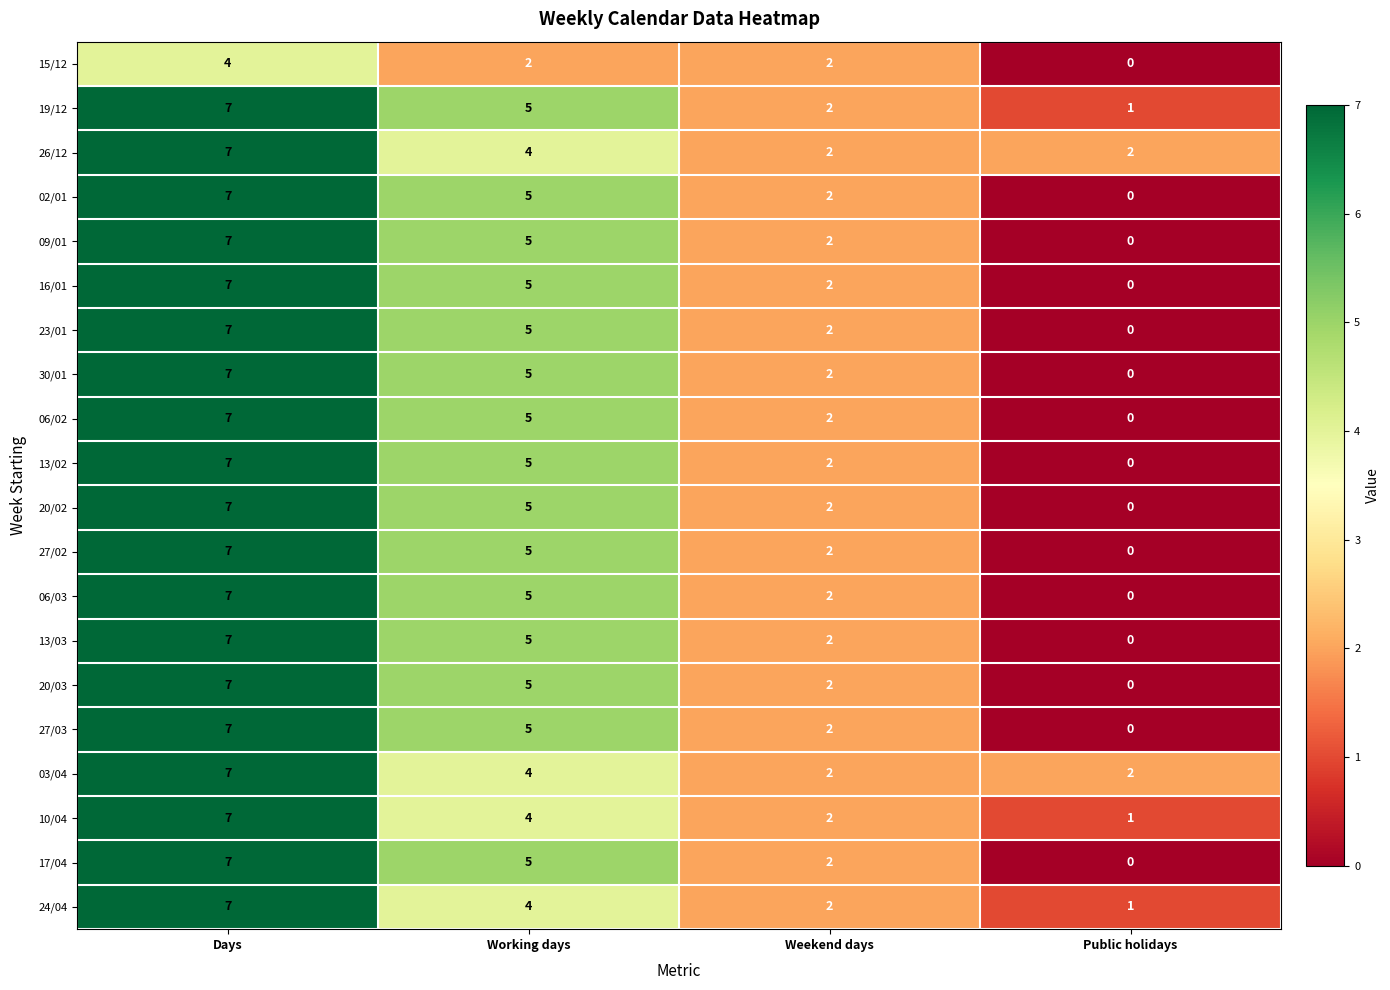

What is the difference between the maximum and minimum values in the 13/03 series?

7